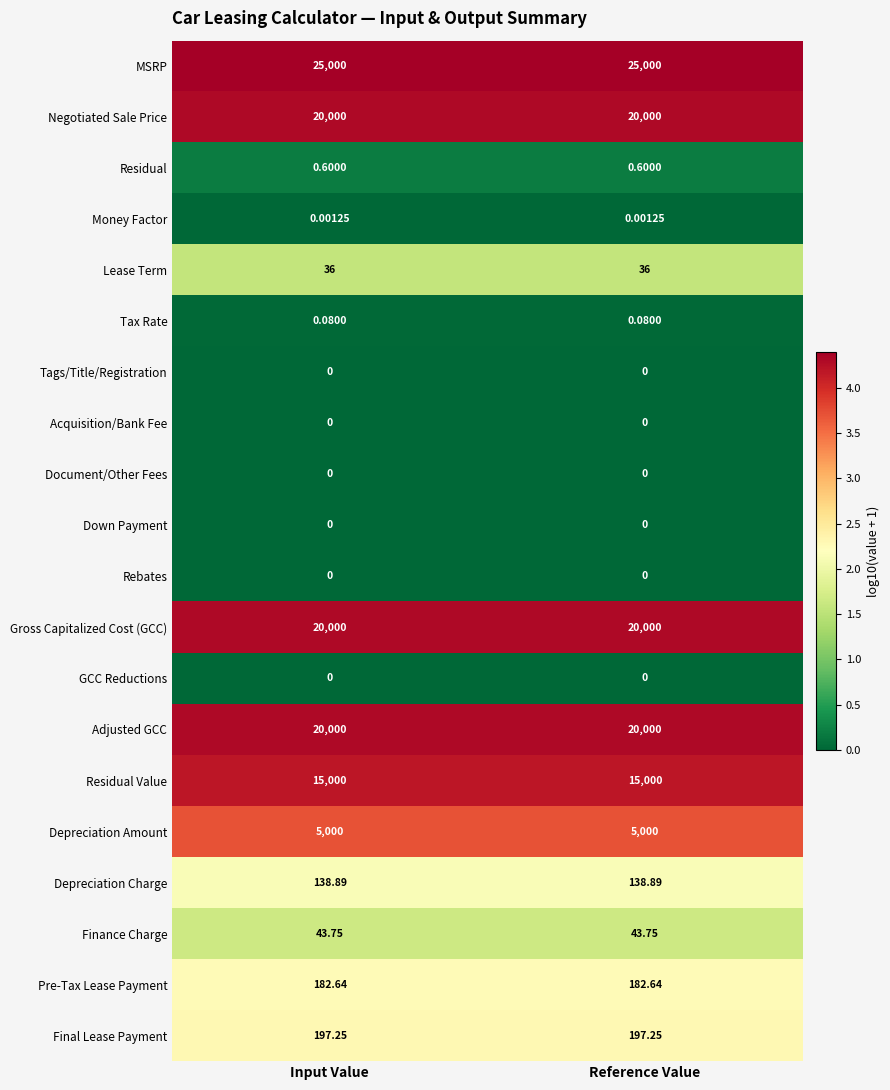

Which series has the largest total across all categories?

MSRP